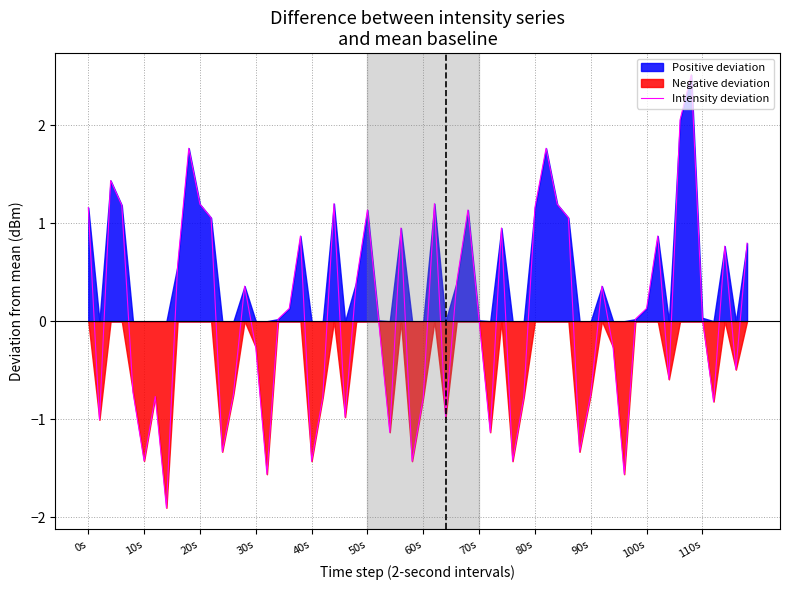

What is the maximum value for Intensity deviation?

2.5